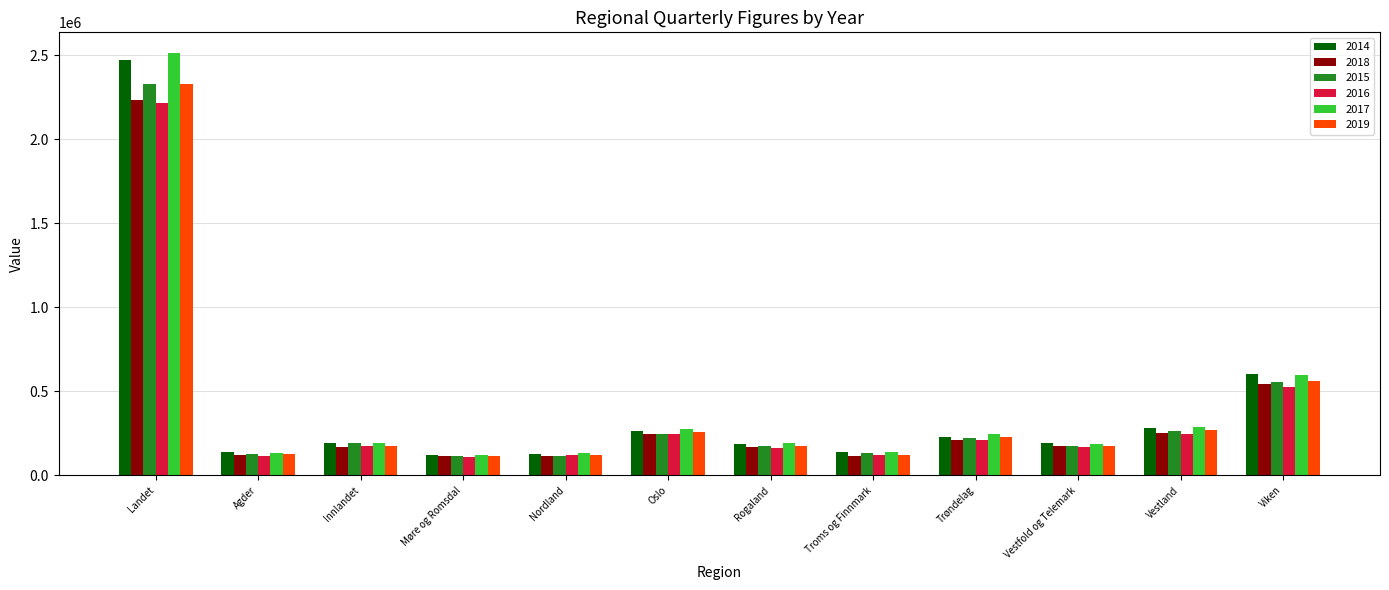

At which label does 2015 reach its peak?

Landet